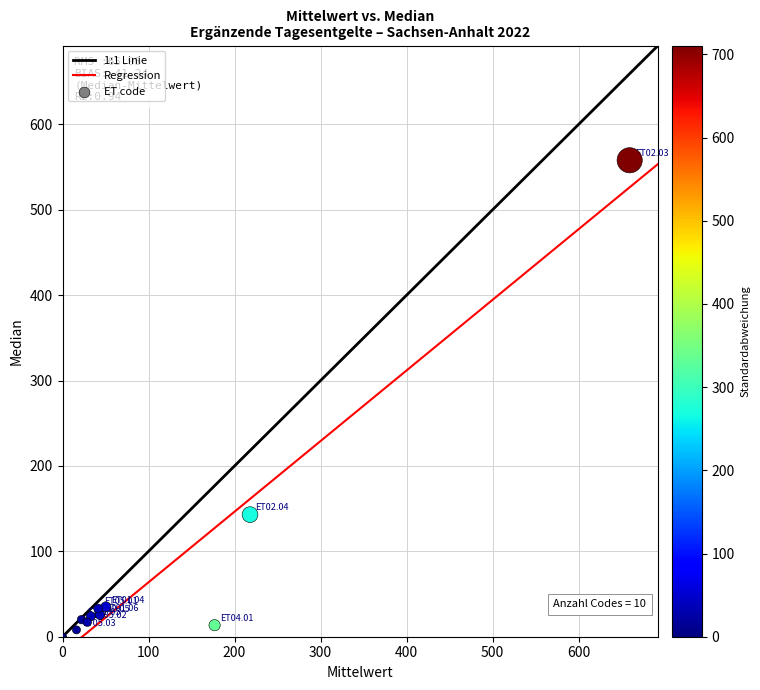

What Y value in the scatter plot is closest to 279?

143.0